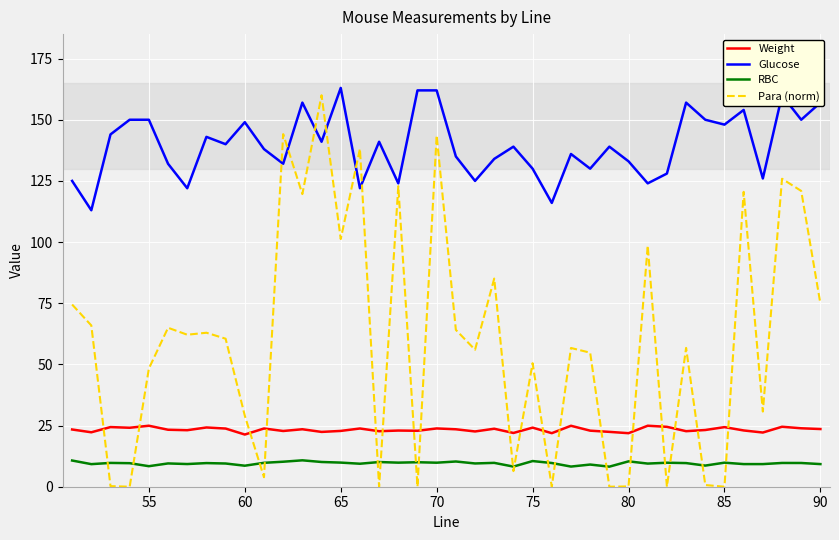

What is the maximum value shown in the chart?

163.0